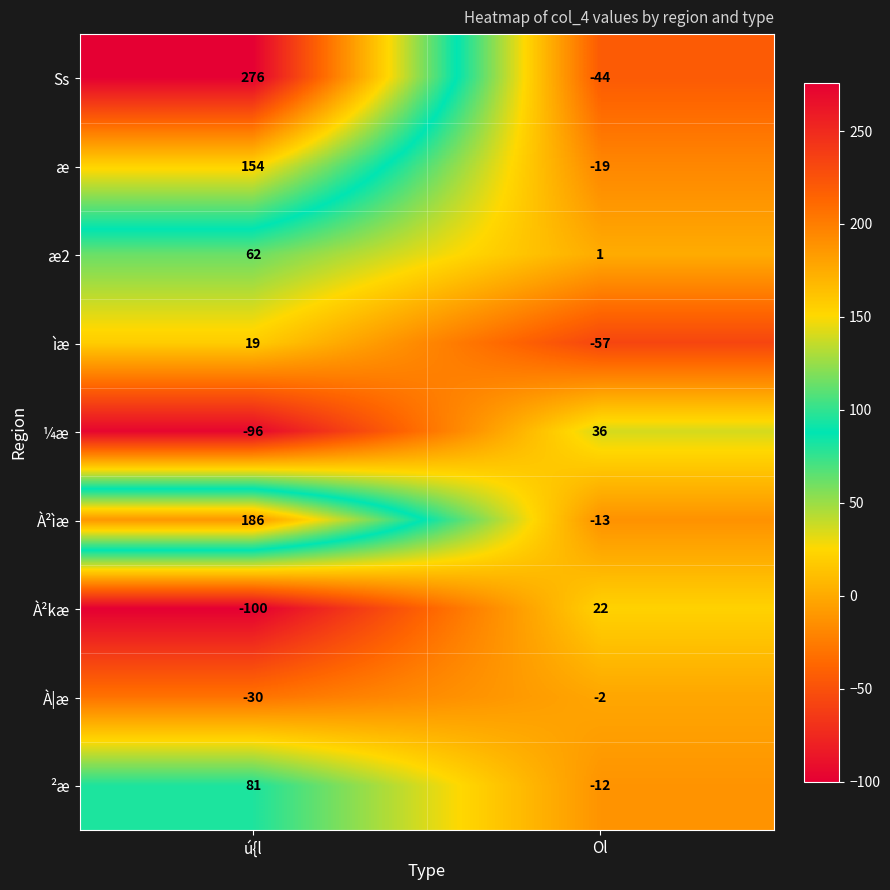

True or false: æ has a value of 64 at ú{l.

False